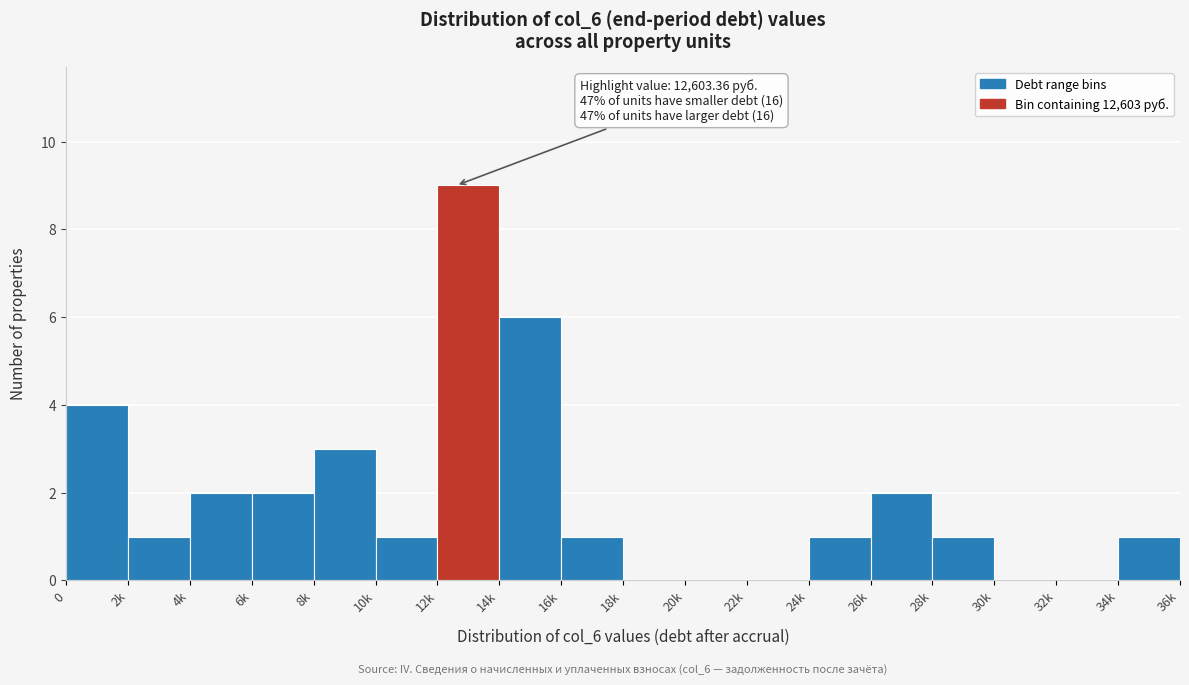

Reading left to right, extract all data points from this chart.

0=4	2k=1	4k=2	6k=2	8k=3	10k=1	12k=9	14k=6	16k=1	18k=0	20k=0	22k=0	24k=1	26k=2	28k=1	30k=0	32k=0	34k=1